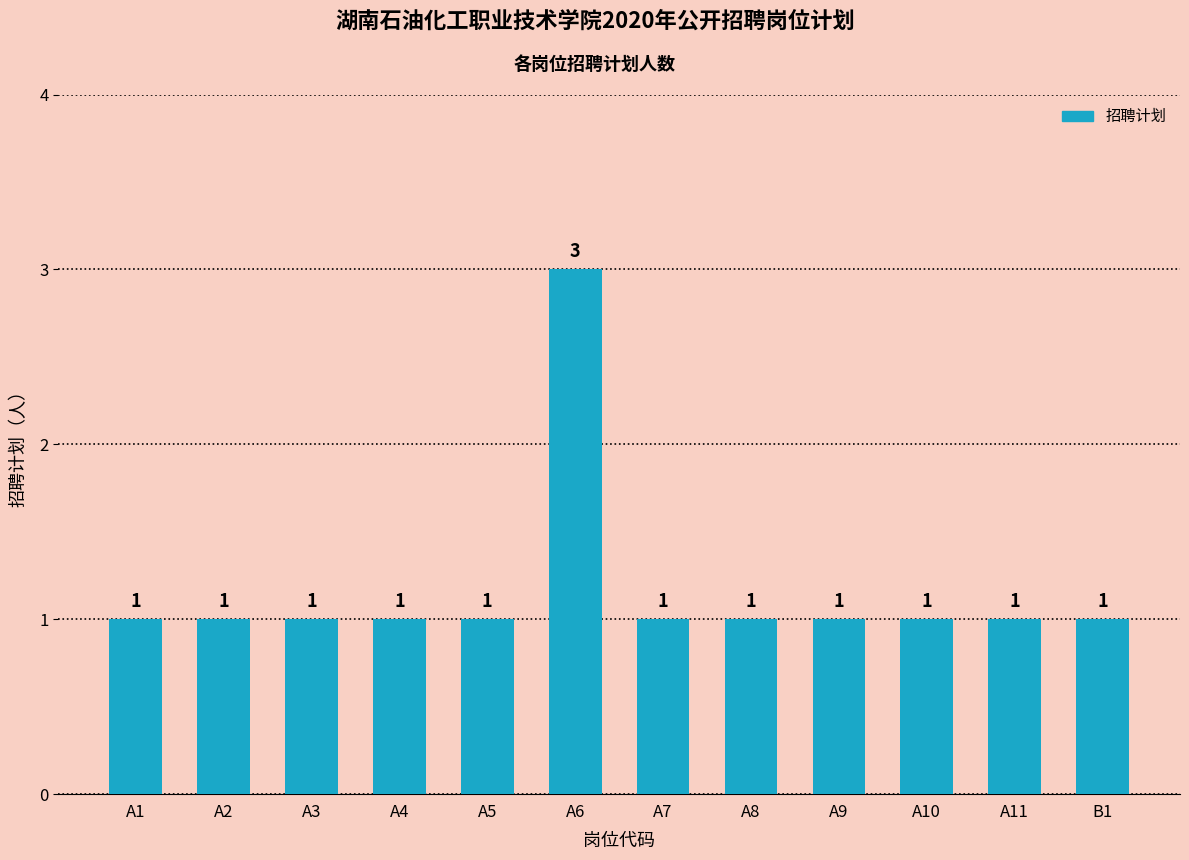

What is the value of the 11th bar from the left?

1